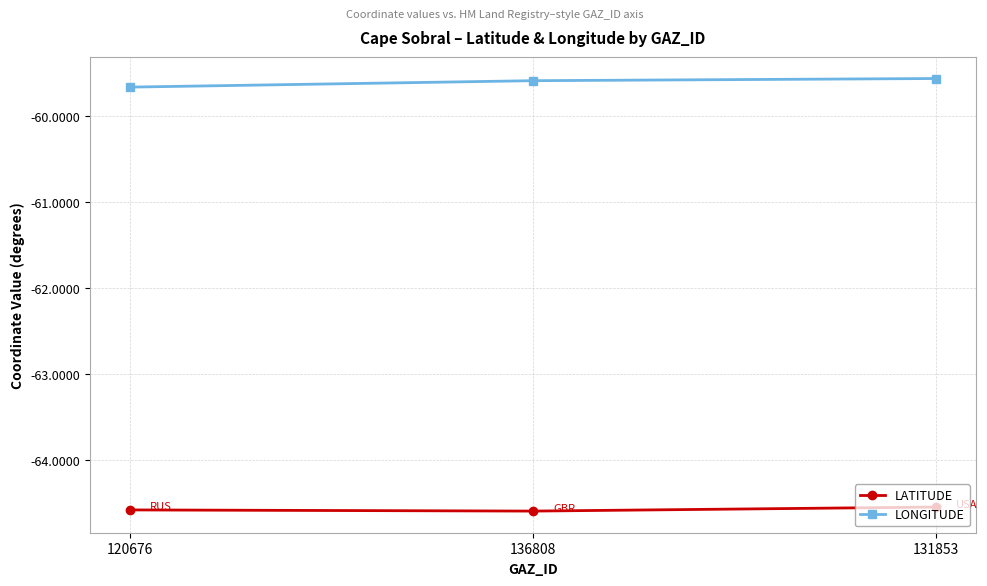

Reading left to right, extract all data points from this chart.

LATITUDE: -64.6	-64.6	-64.5
LONGITUDE: -59.7	-59.6	-59.6